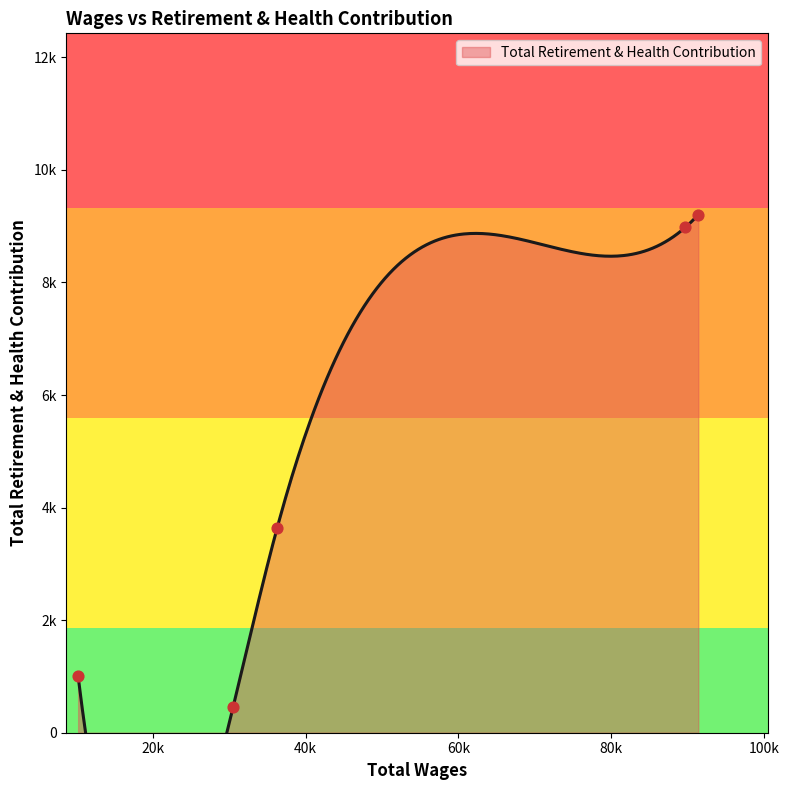

What is the change in value from 91385.0 to 30520.0?

-8746